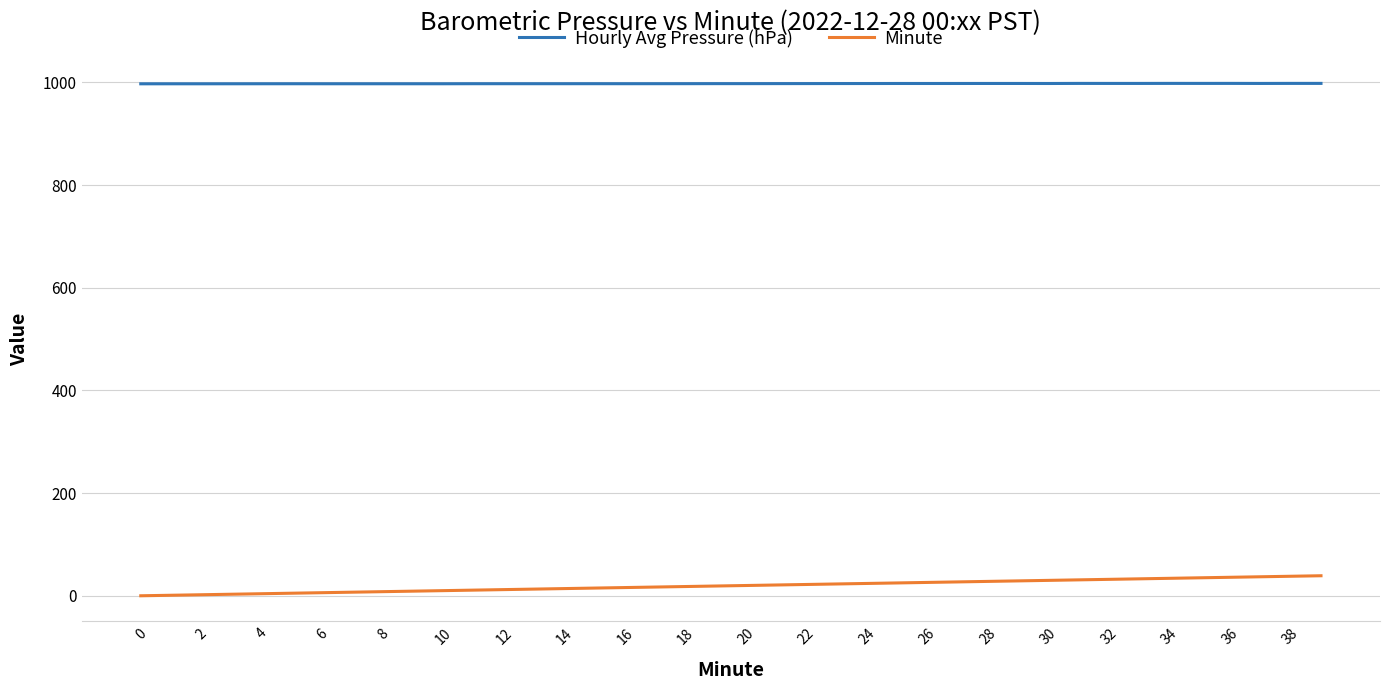

Is this an area chart (filled region under the line)?

No